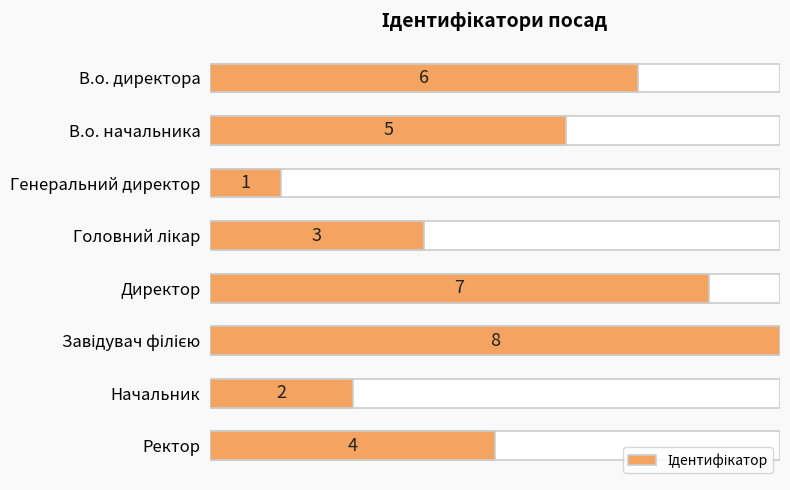

Approximately how many times larger is the value at 1 compared to 2?

5.0